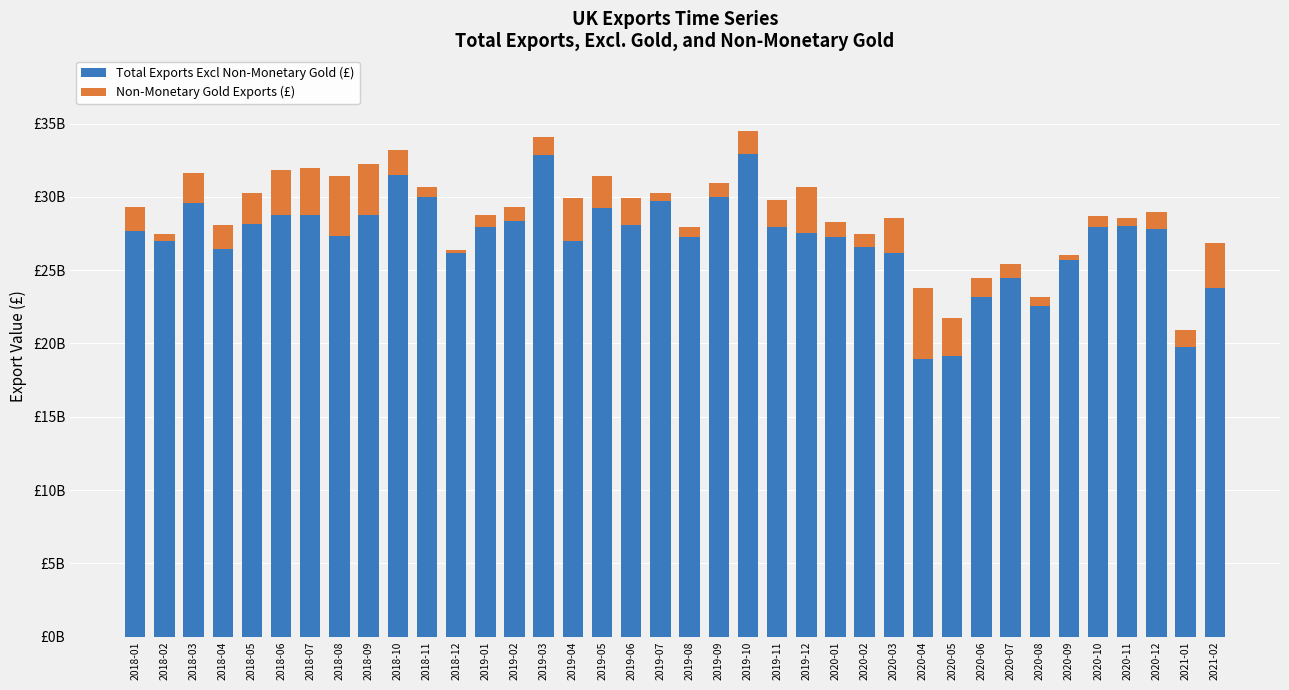

At how many categories does at least one series exceed 26958560143?

26